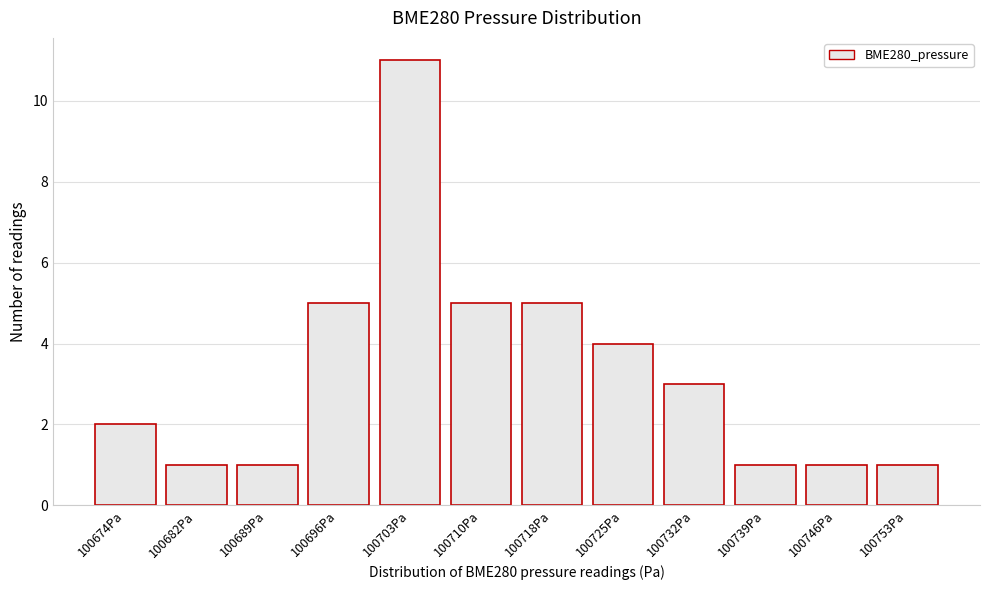

Reading left to right, extract all data points from this chart.

2	1	1	5	11	5	5	4	3	1	1	1